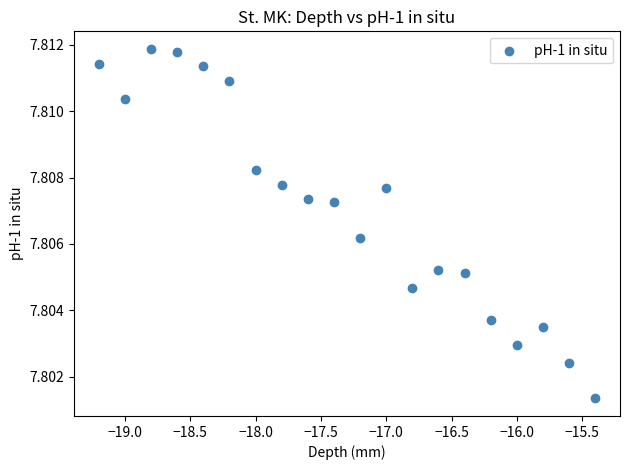

What is the range of X values (max minus min)?

3.8